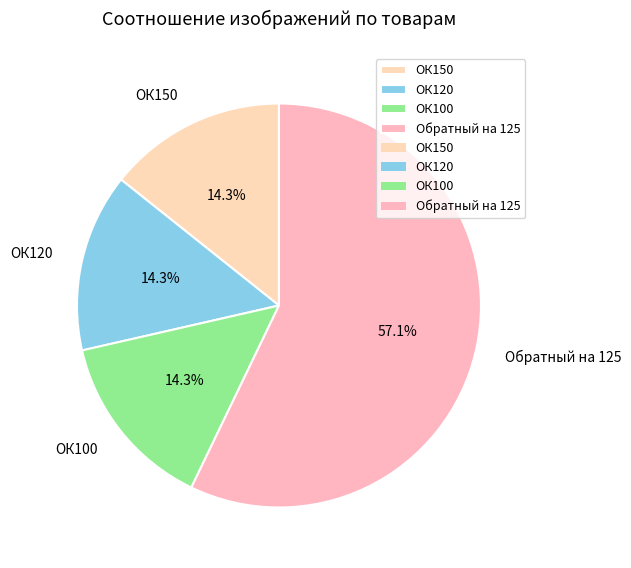

The ОК150 slice represents 14% of the pie. True or false?

True